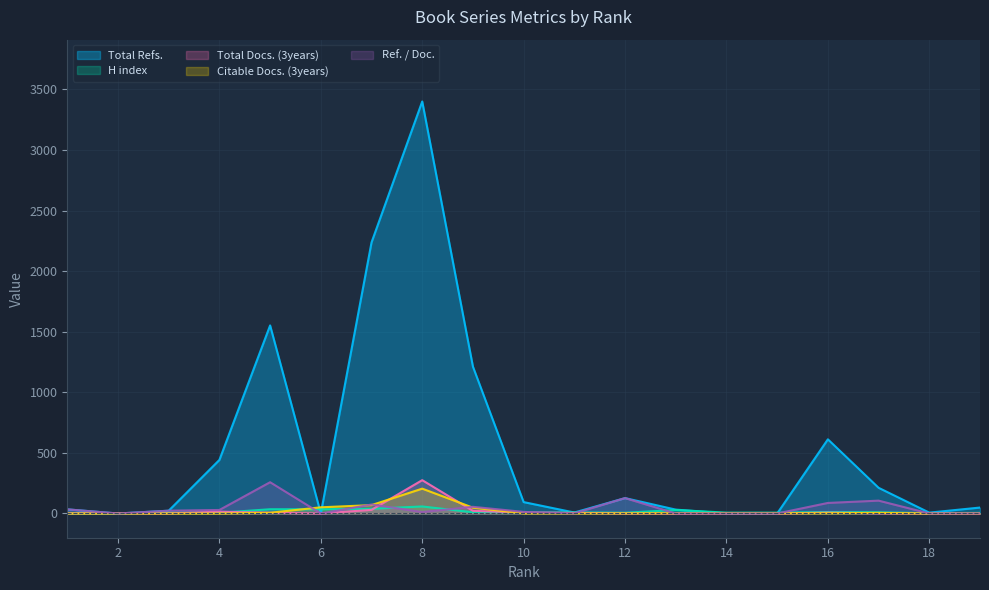

True or false: Total Docs. (3years) has a value of 0 at 18.

True